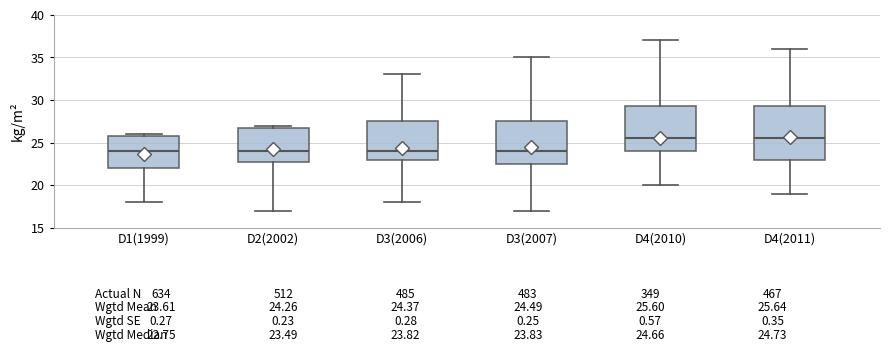

Comparing the boxes themselves (not the whiskers), which one is the tallest?

D4(2011)